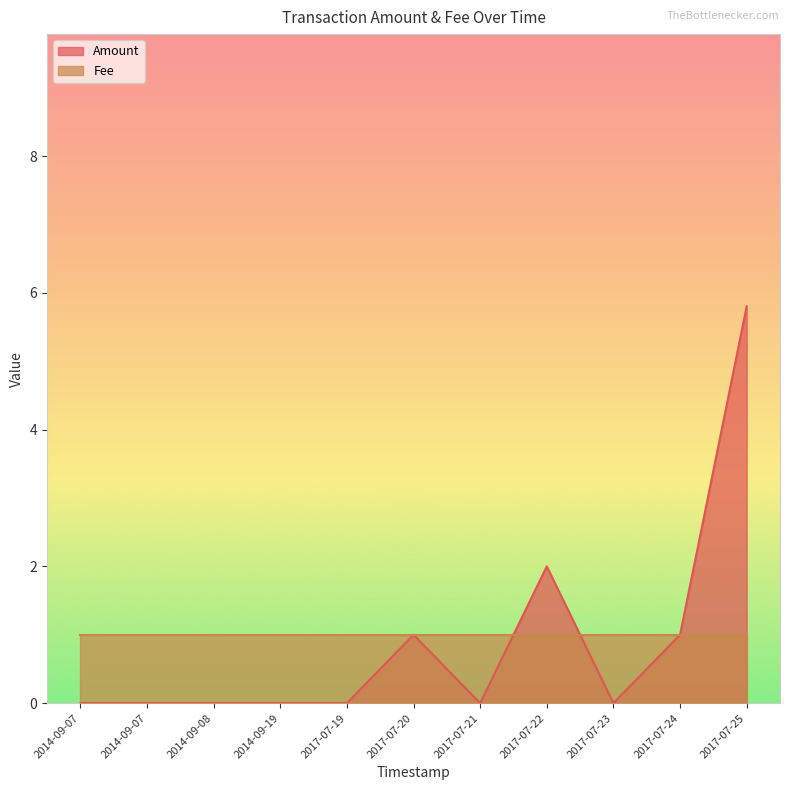

True or false: there are more than 1 points higher than both neighbors.

True